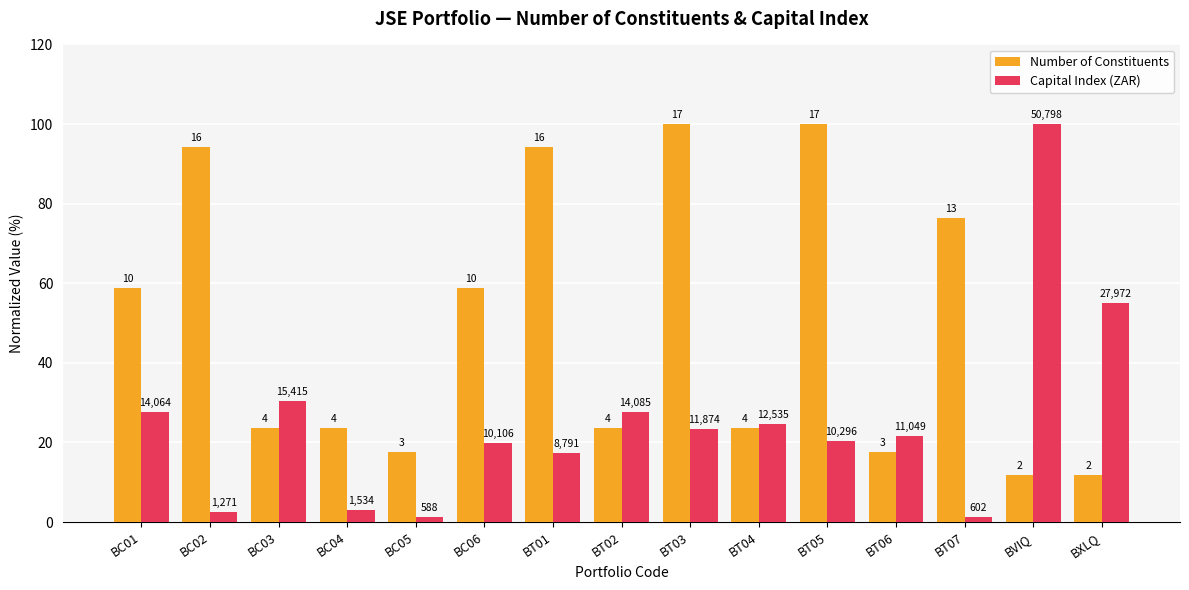

The Capital Index (ZAR) series shows 20.3 at BT05. True or false?

True